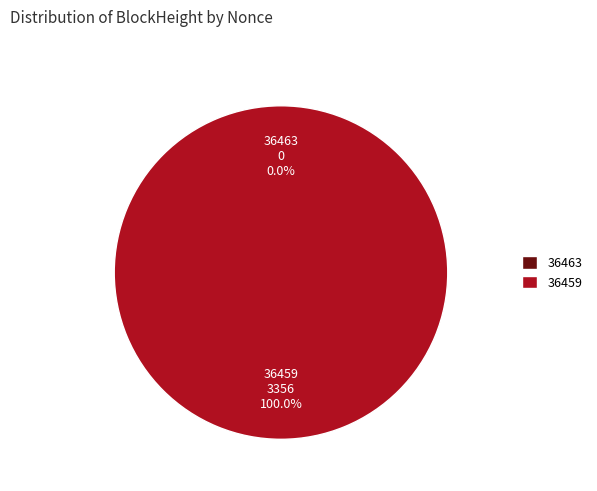

To the nearest percent, what percentage of the pie is 36459?

100%